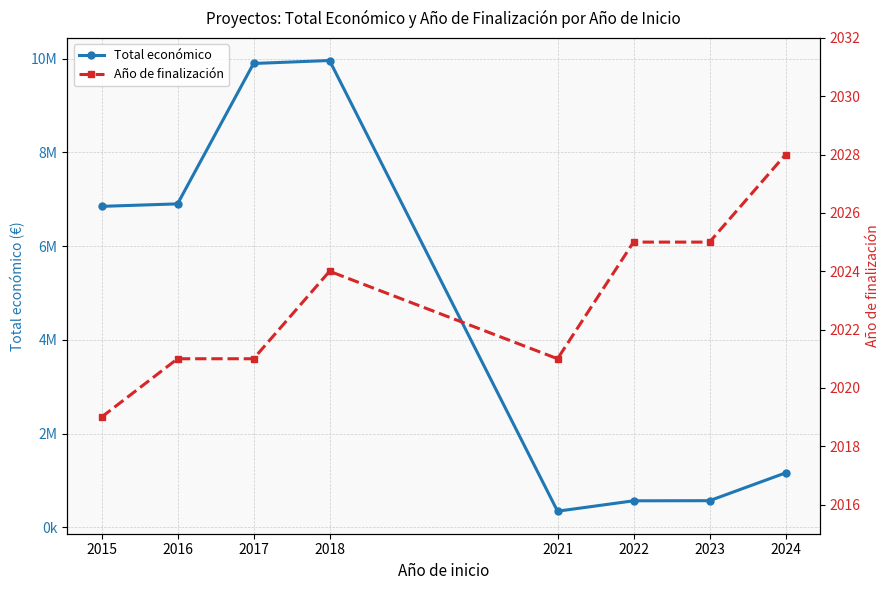

How many lines are shown in the chart?

2